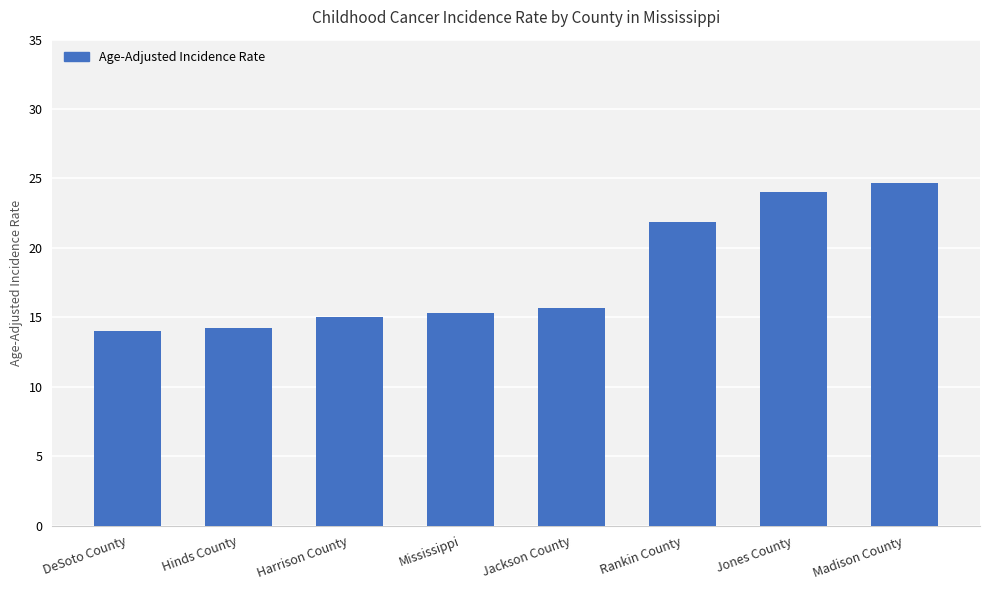

Reading left to right, what are all the values shown in this chart?

DeSoto County=14.0	Hinds County=14.2	Harrison County=15.0	Mississippi=15.3	Jackson County=15.7	Rankin County=21.9	Jones County=24.0	Madison County=24.7